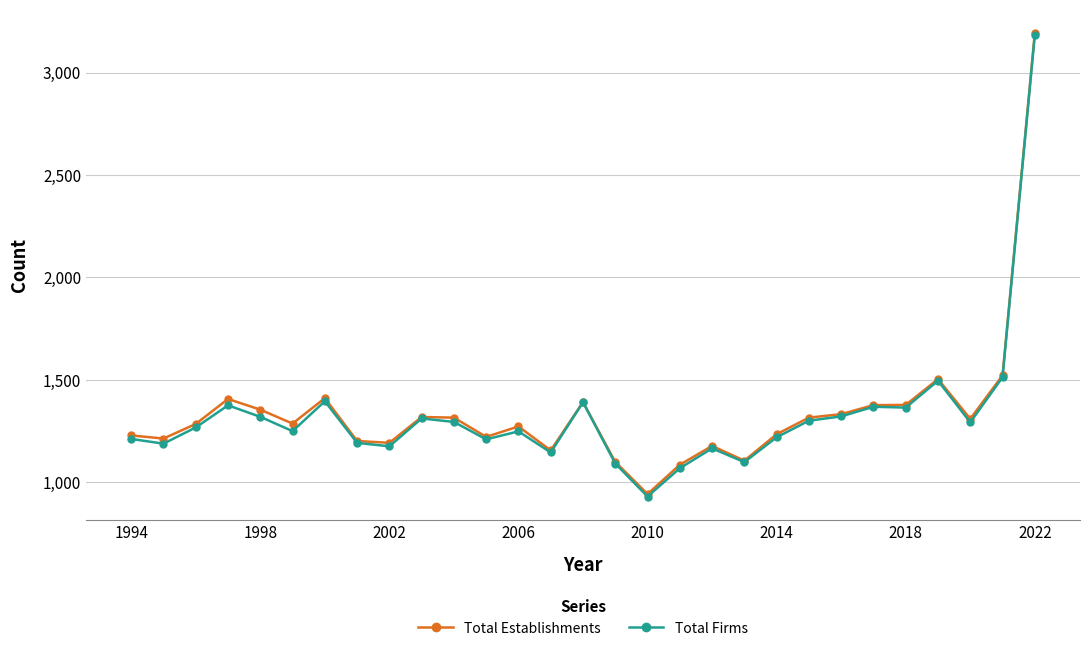

What is the value of the Total Establishments point at the 21st from the left?

1235